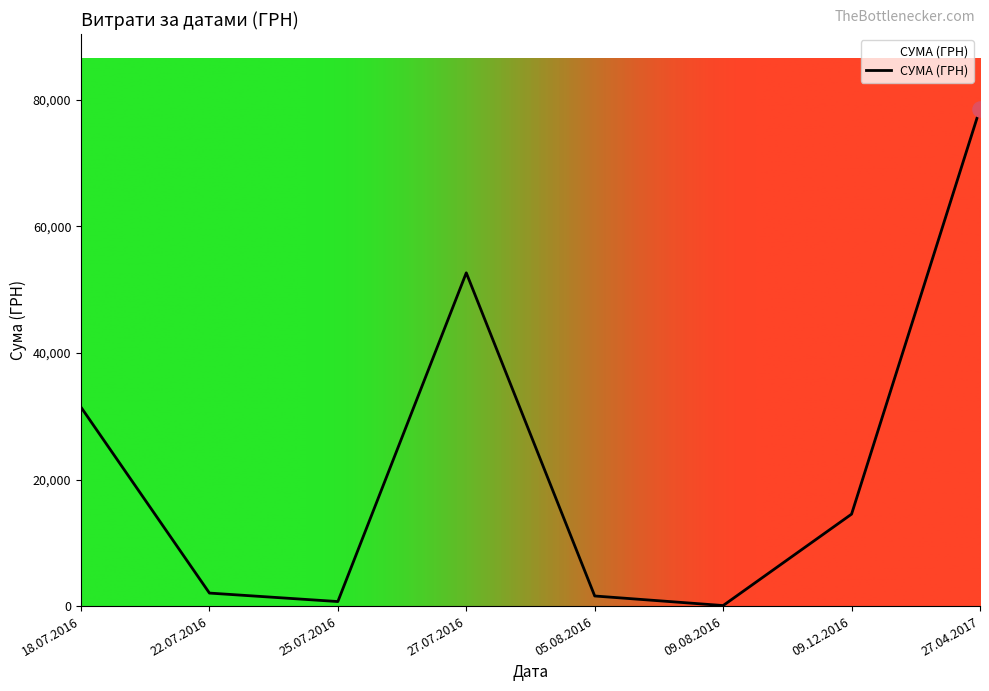

Between 18.07.2016 and 22.07.2016, which is larger?

18.07.2016